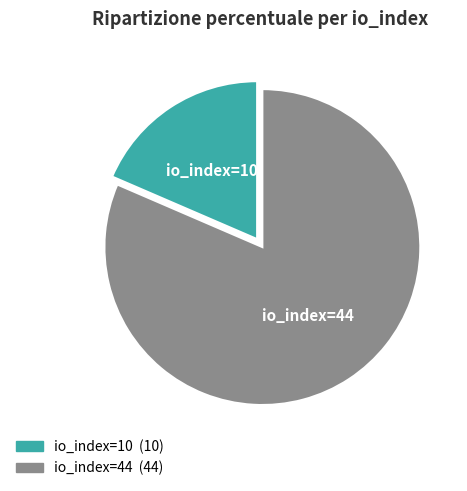

Is the sum of io_index=10 and io_index=44 greater than half?

Yes